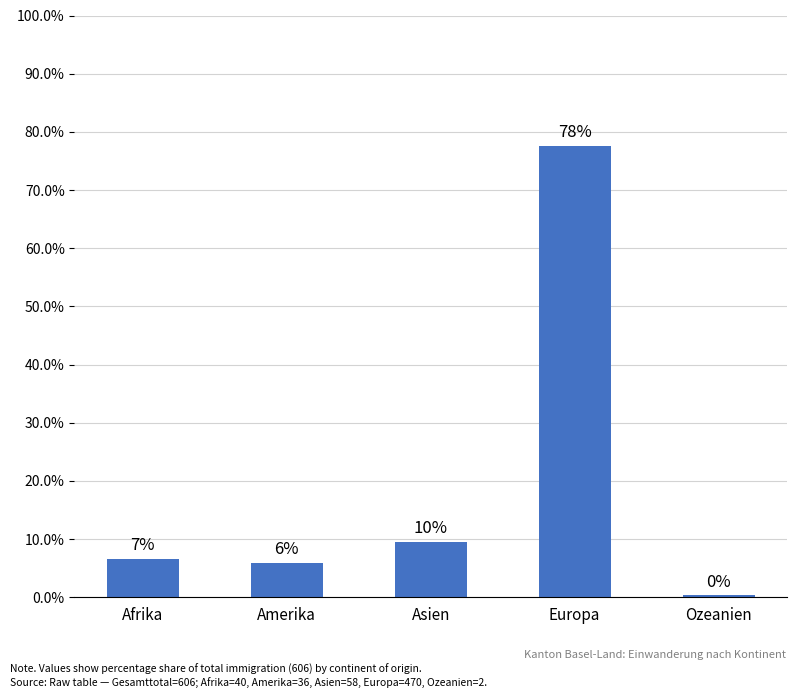

Reading left to right, extract all data points from this chart.

6.6	5.9	9.6	77.6	0.3